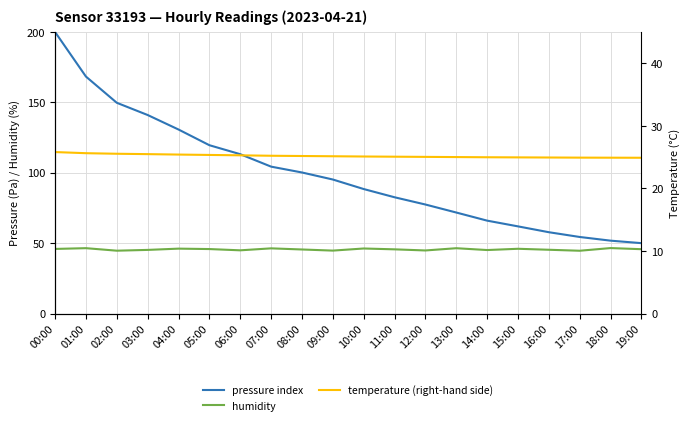

Reading left to right, extract all data points from this chart.

pressure index: 200.0	168.3	149.7	141.0	130.7	119.6	113.2	104.4	100.2	95.2	88.4	82.6	77.4	71.8	66.0	61.9	57.8	54.4	51.8	50.0
humidity: 45.9	46.4	44.6	45.2	46.1	45.8	44.9	46.3	45.5	44.7	46.2	45.6	44.8	46.4	45.1	46.0	45.3	44.6	46.5	45.7
temperature (right-hand side): 25.8	25.6	25.5	25.5	25.4	25.4	25.3	25.2	25.2	25.1	25.1	25.1	25.0	25.0	25.0	25.0	24.9	24.9	24.9	24.9